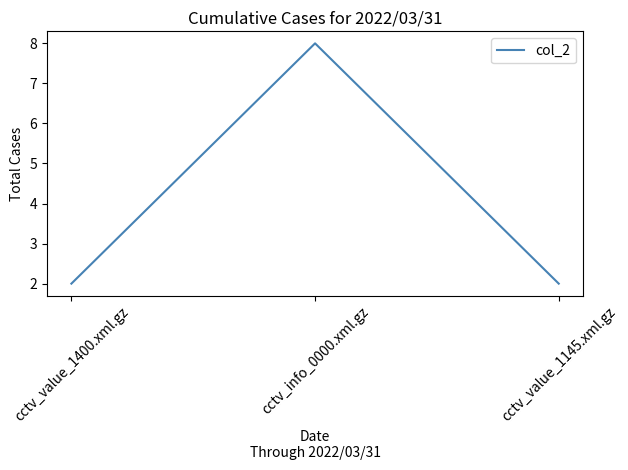

Reading left to right, extract all data points from this chart.

2	8	2